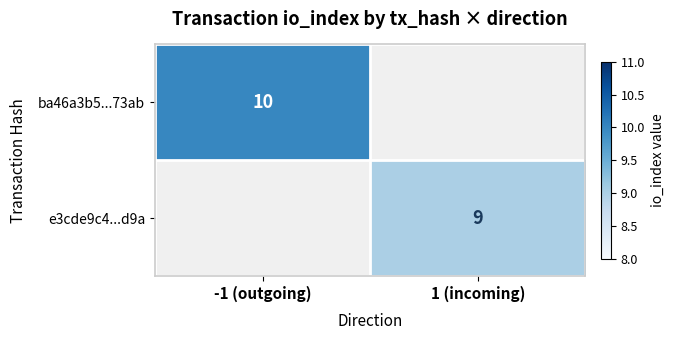

The value of e3cde9c4...d9a at 1 (incoming) is 14. True or false?

False